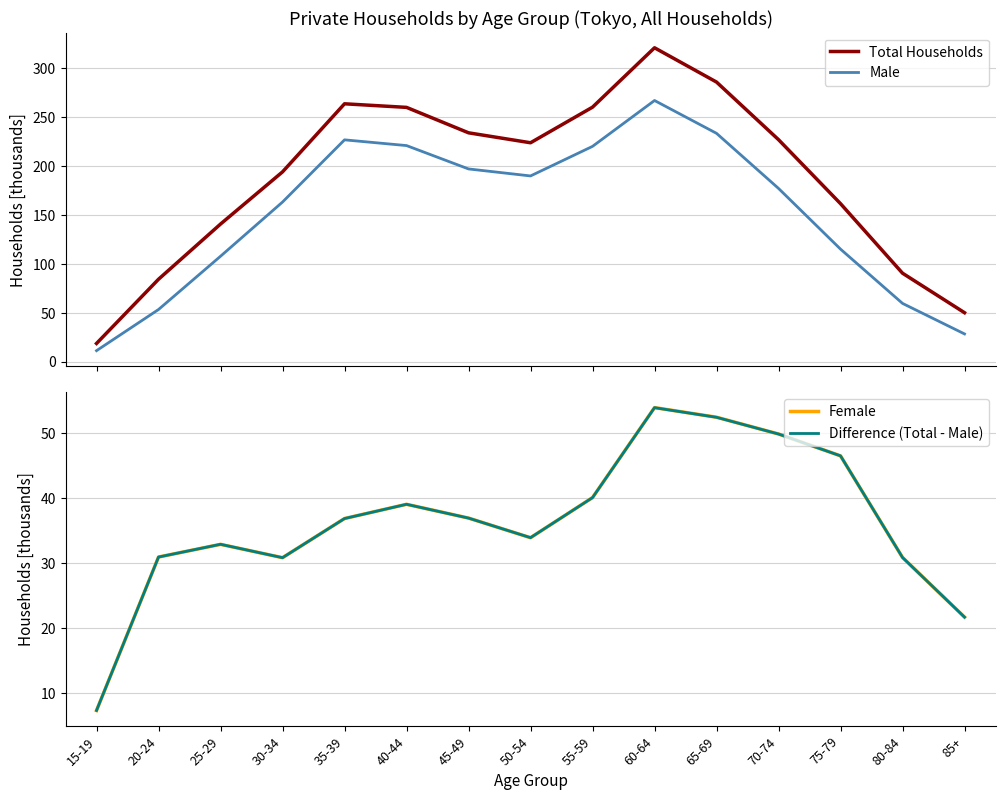

List the series in order of their peak value, lowest first.

Difference (Total - Male), Female, Male, Total Households